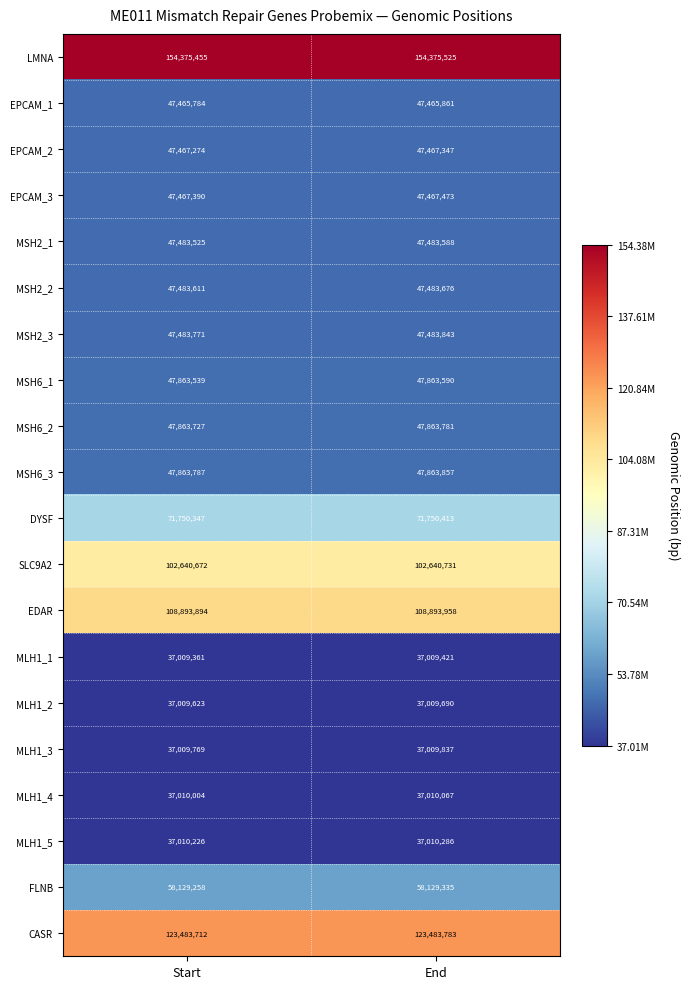

What is the difference between the maximum and minimum values in the MSH2_1 series?

63